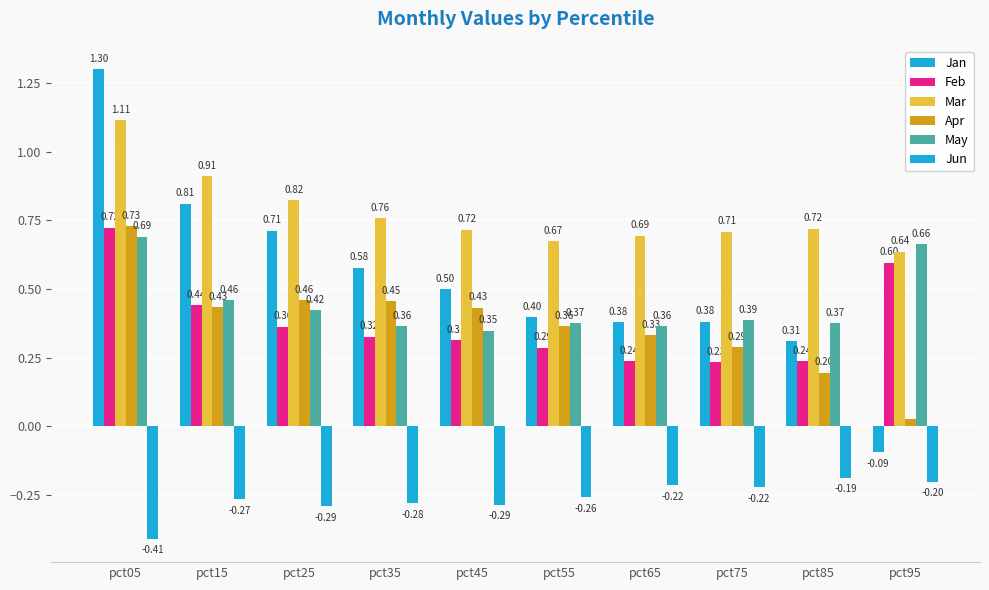

How many bars are there in each group?

6